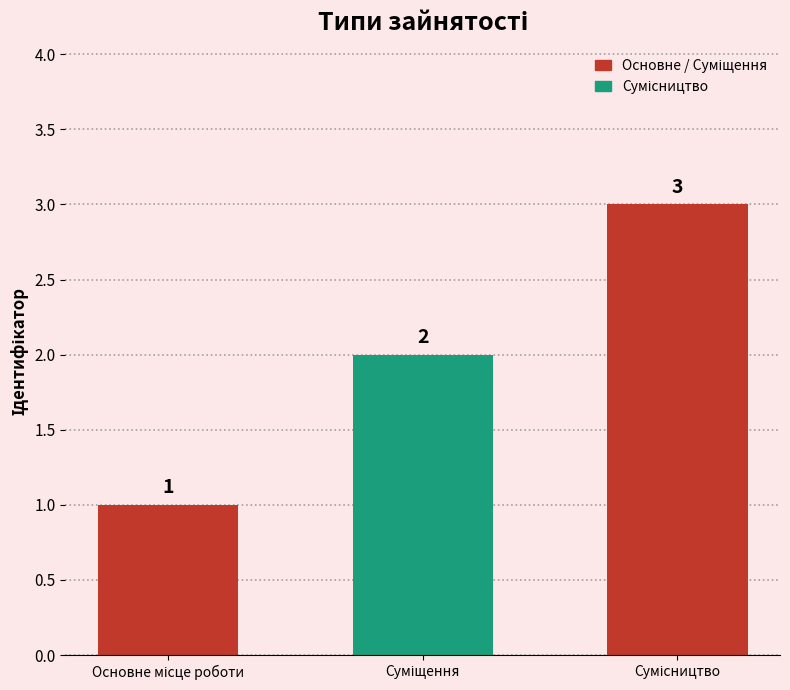

What is the value of the 1st bar from the left?

1